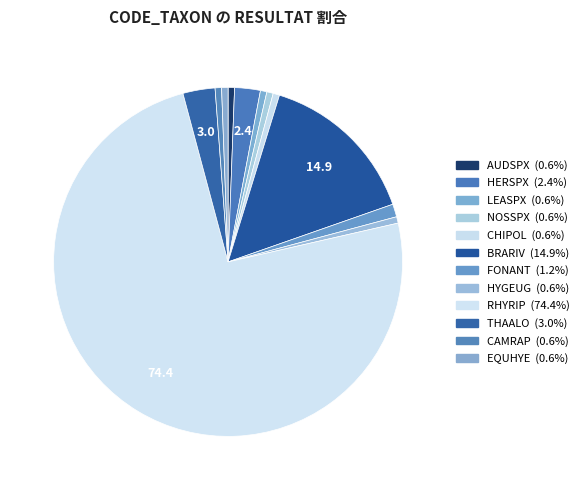

To the nearest percent, what is the combined percentage of EQUHYE and FONANT?

2%